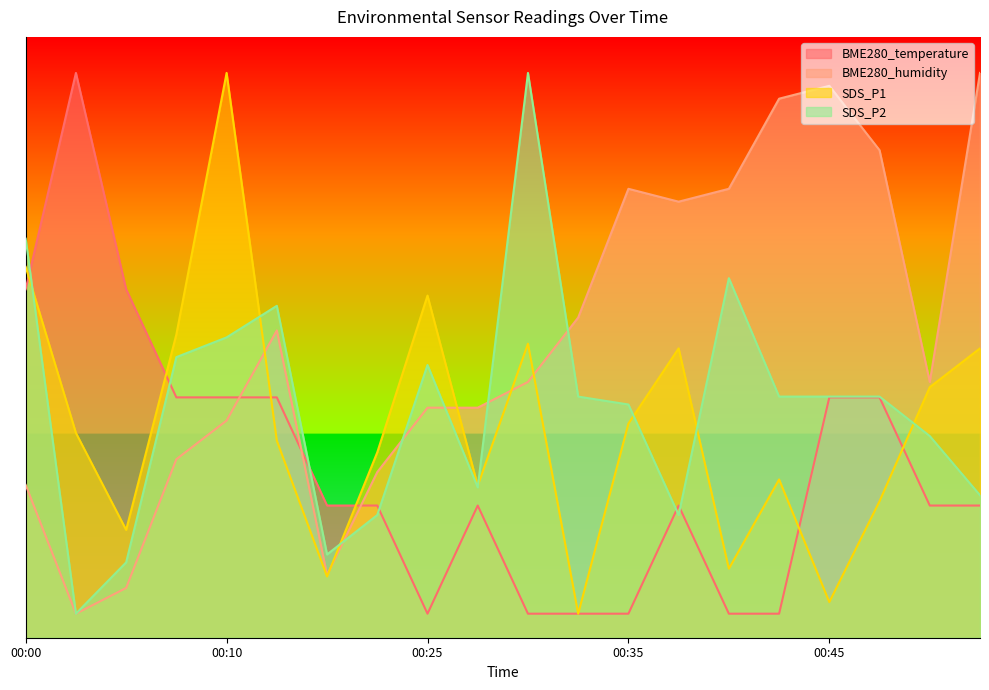

The value of BME280_humidity at 00:00 is 3.3. True or false?

False